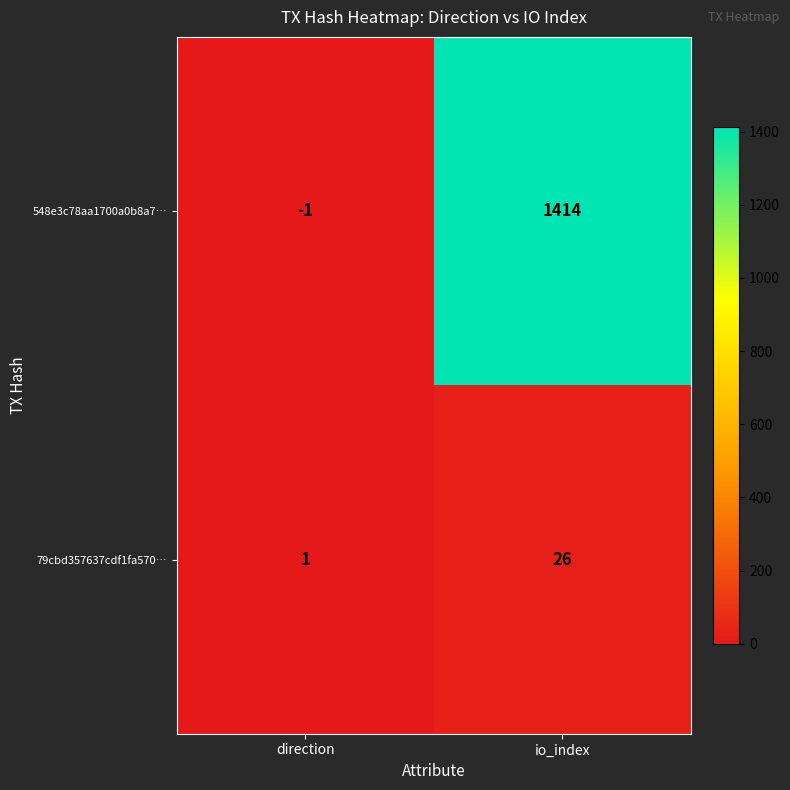

The value of 548e3c78aa1700a0b8a7… at direction is -1. True or false?

True